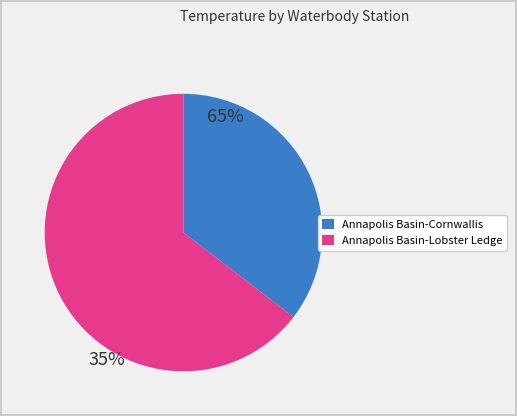

Is it true that Annapolis Basin-Cornwallis is 35% of the pie?

True